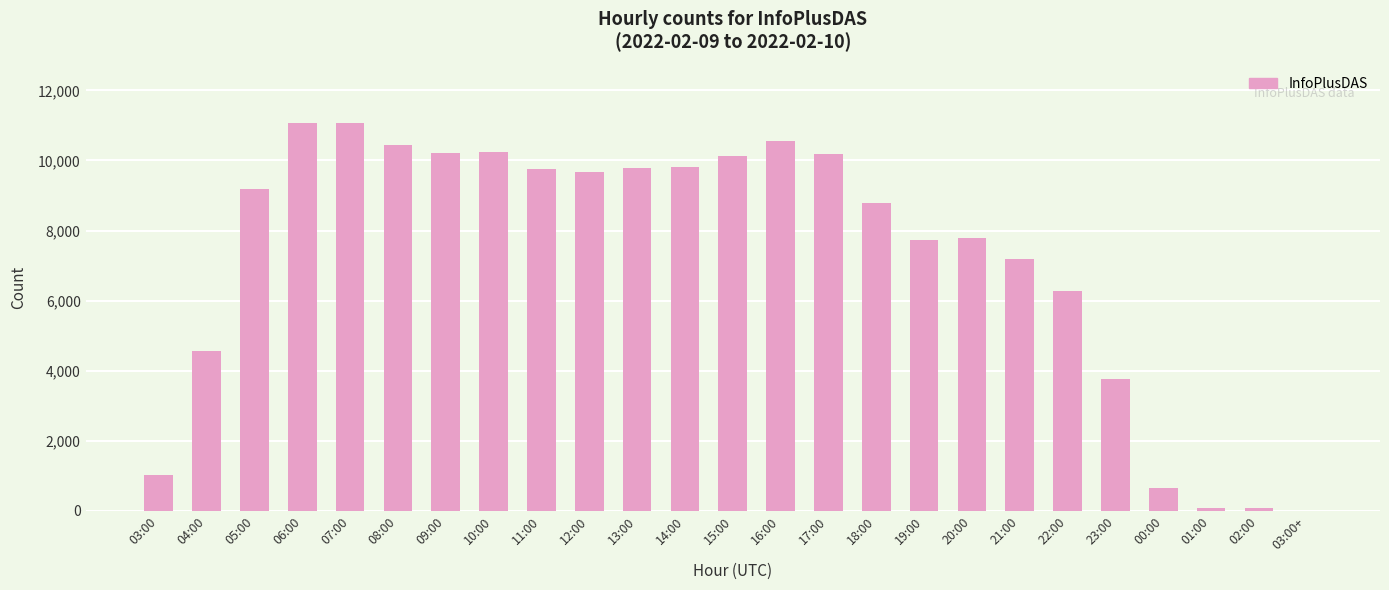

True or false: the data shows 15136 at 12:00.

False